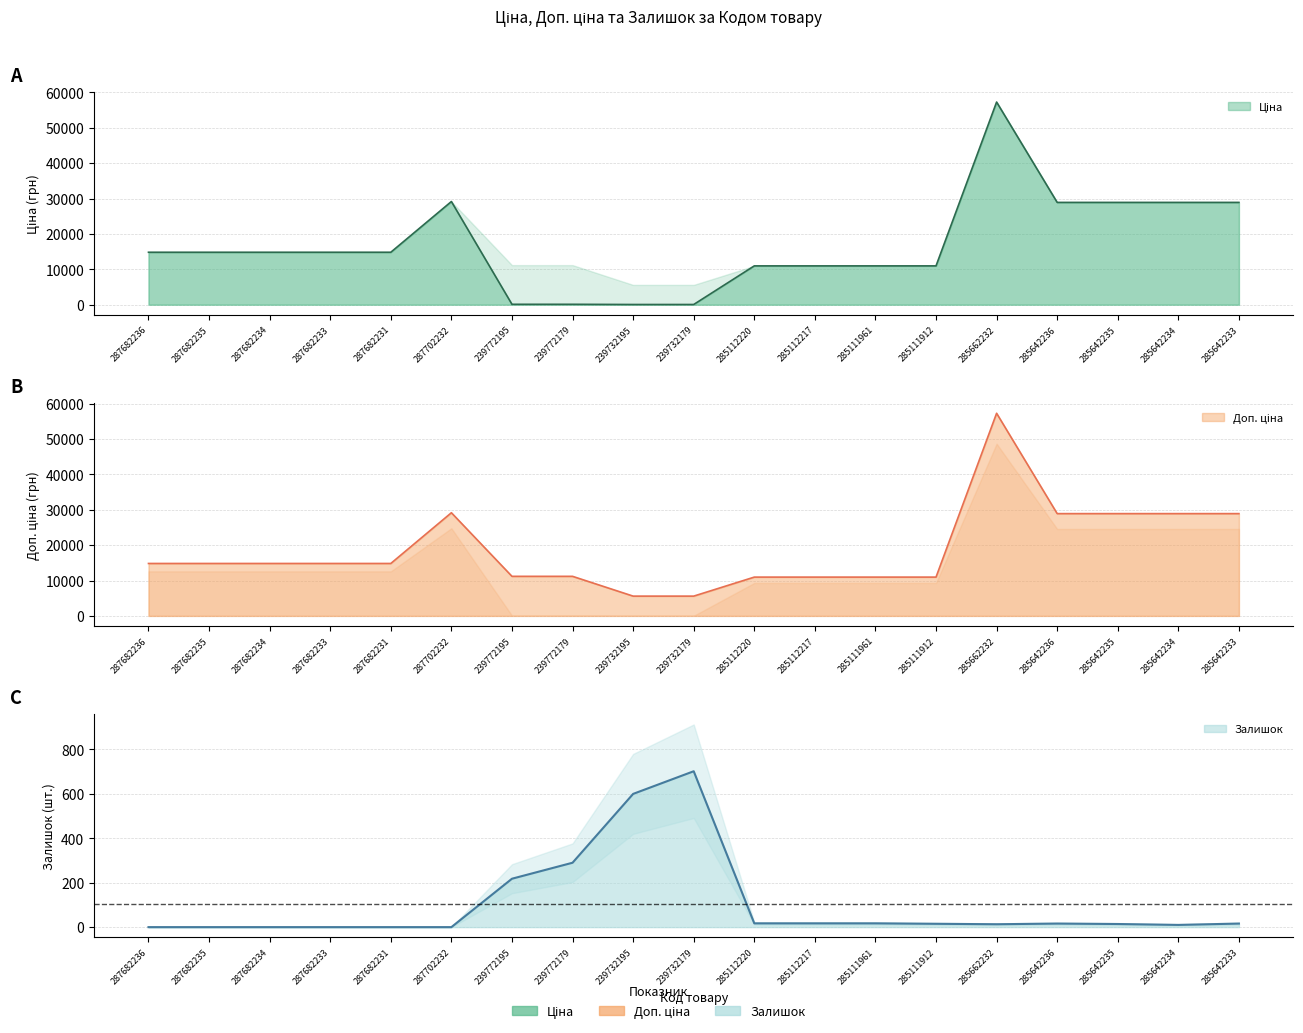

What value does the Залишок series have at 285642236?

16.0